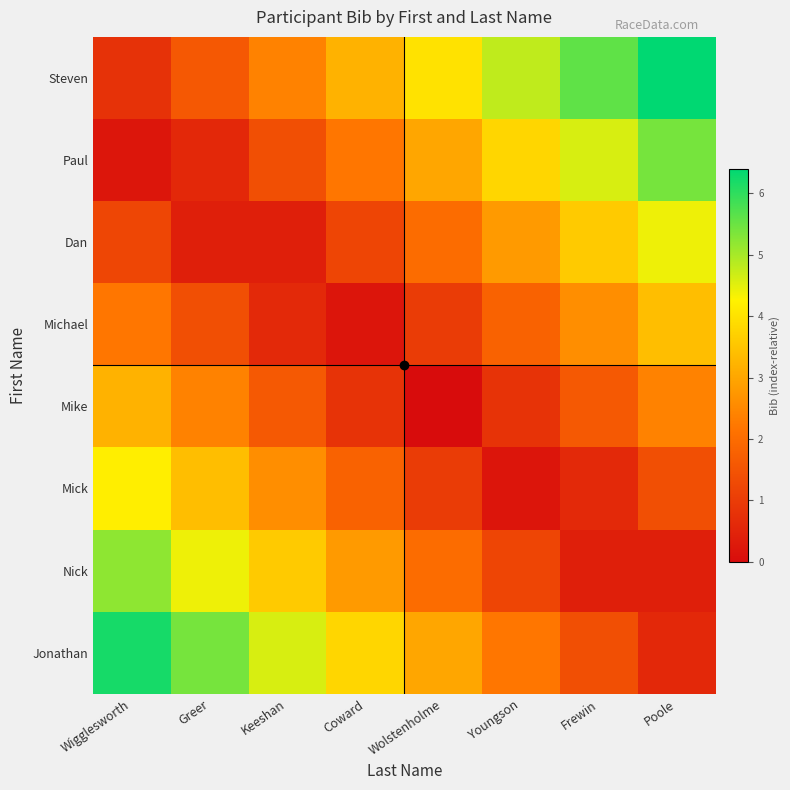

At how many categories does at least one series exceed 2?

8